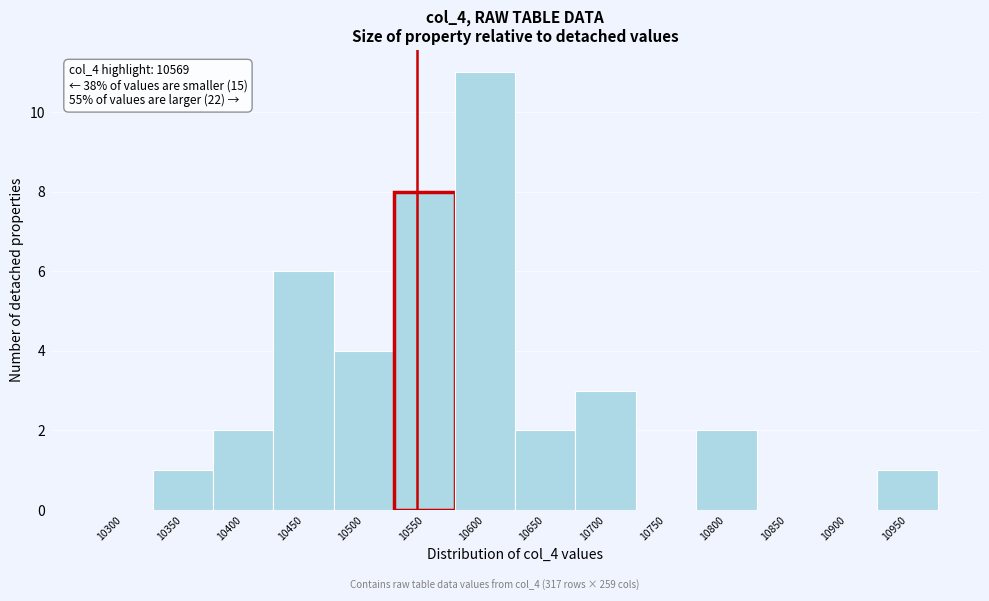

Reading right to left, list all the values displayed in this chart.

10950=1	10900=0	10850=0	10800=2	10750=0	10700=3	10650=2	10600=11	10550=8	10500=4	10450=6	10400=2	10350=1	10300=0